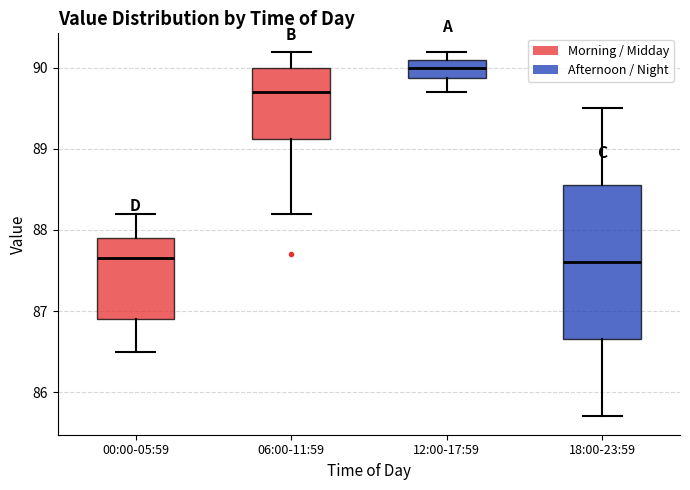

Comparing the boxes themselves (not the whiskers), which one is the tallest?

18:00-23:59